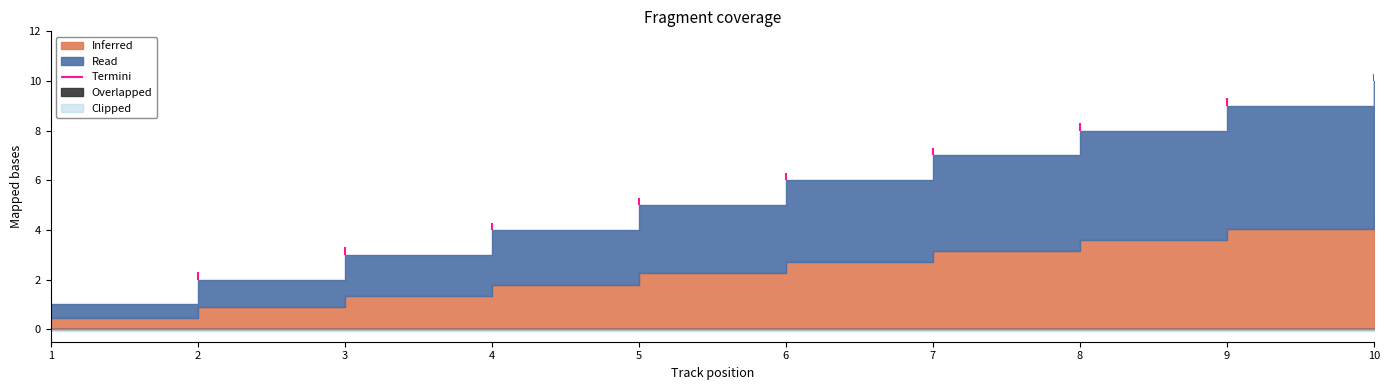

The value at 1 is 1. True or false?

True